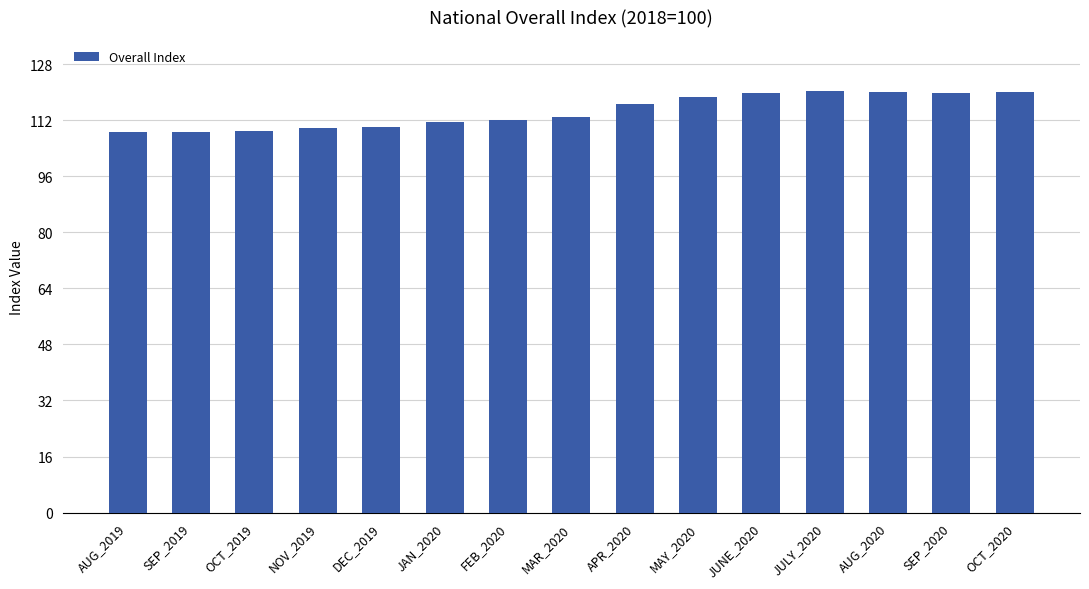

Between SEP_2019 and OCT_2020, which is larger?

OCT_2020